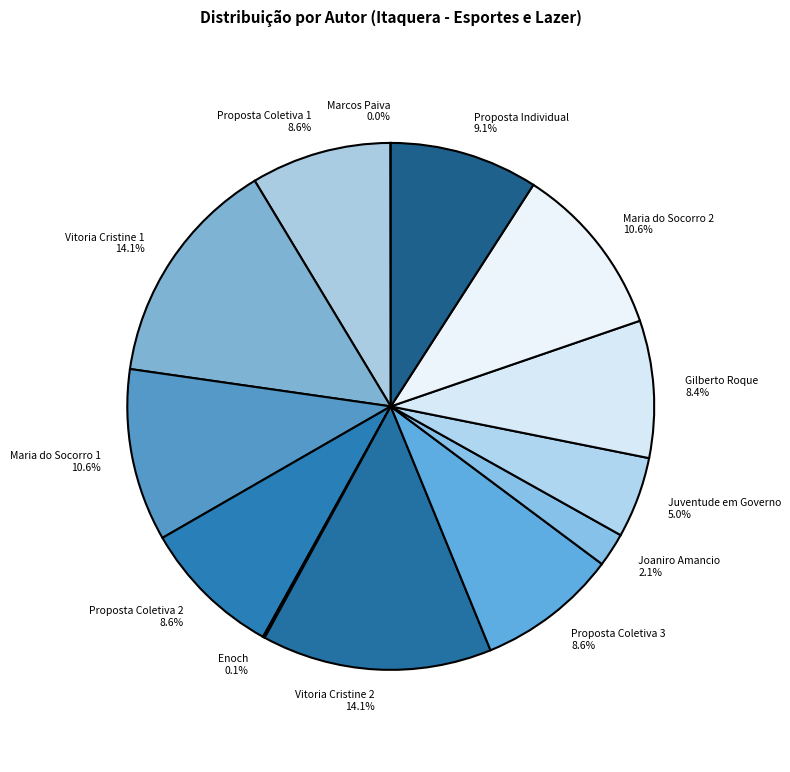

True or false: Maria do Socorro 1 accounts for 1% of the total.

False